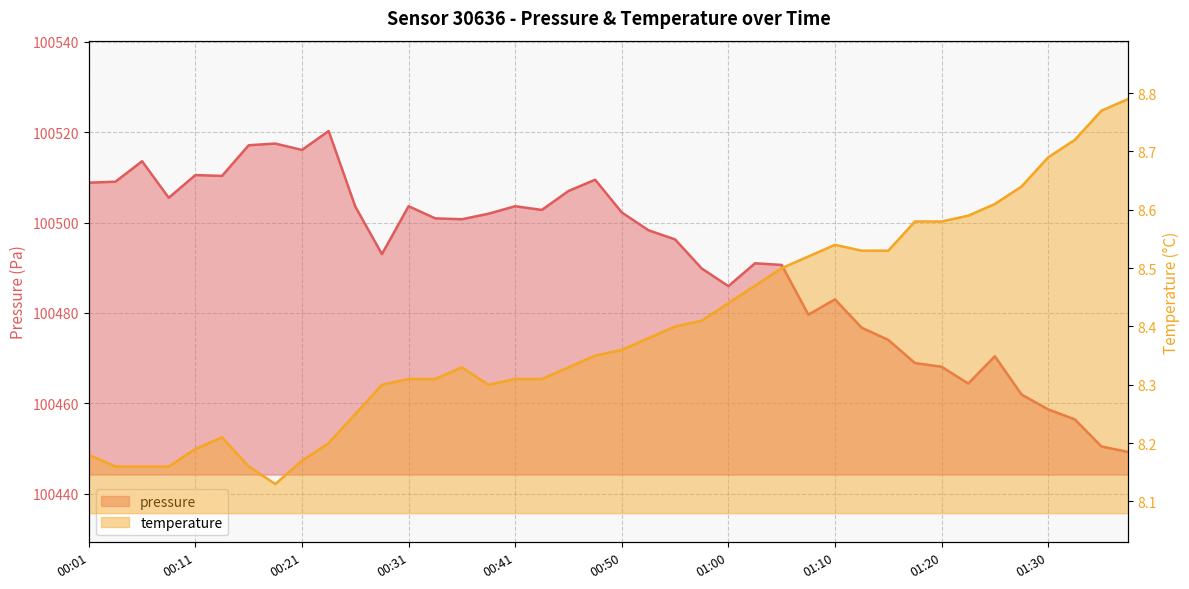

At which label does pressure reach its minimum?

01:37